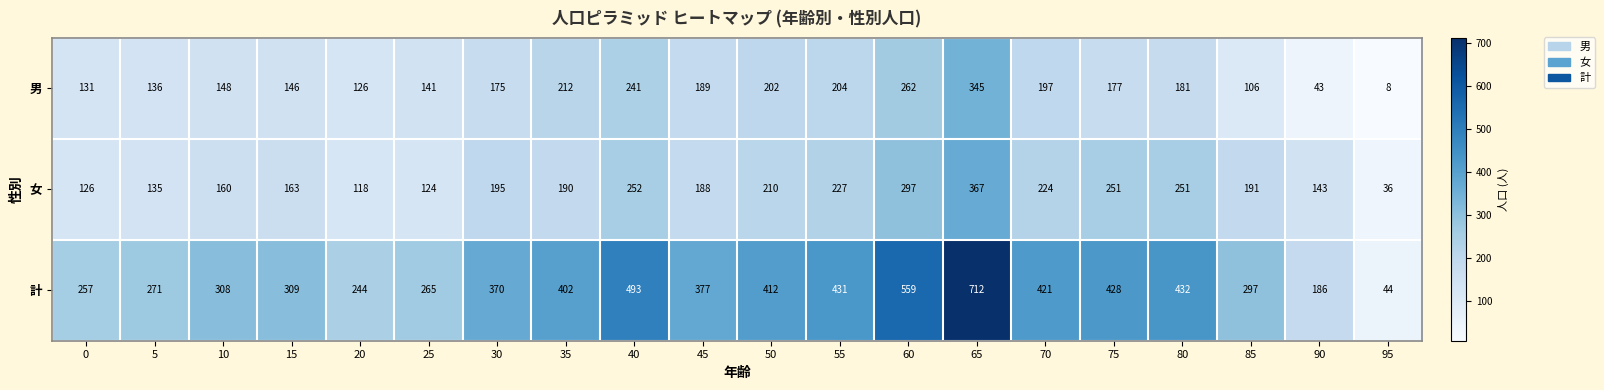

What is the sum of all 男 values?

3370